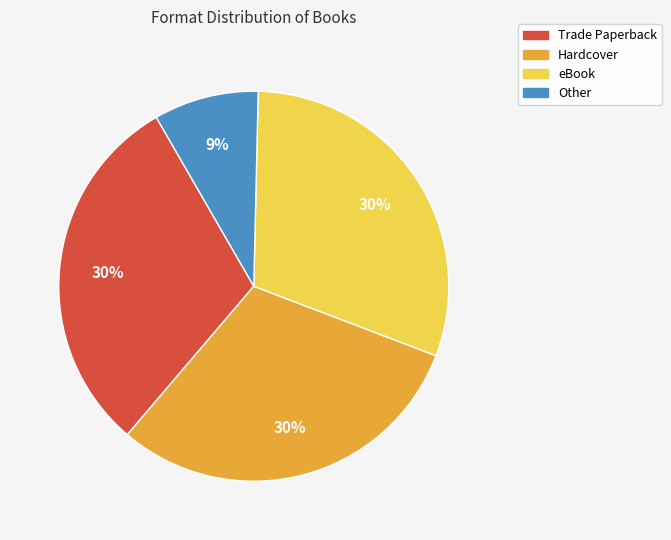

To the nearest percent, what is the average slice percentage?

25%